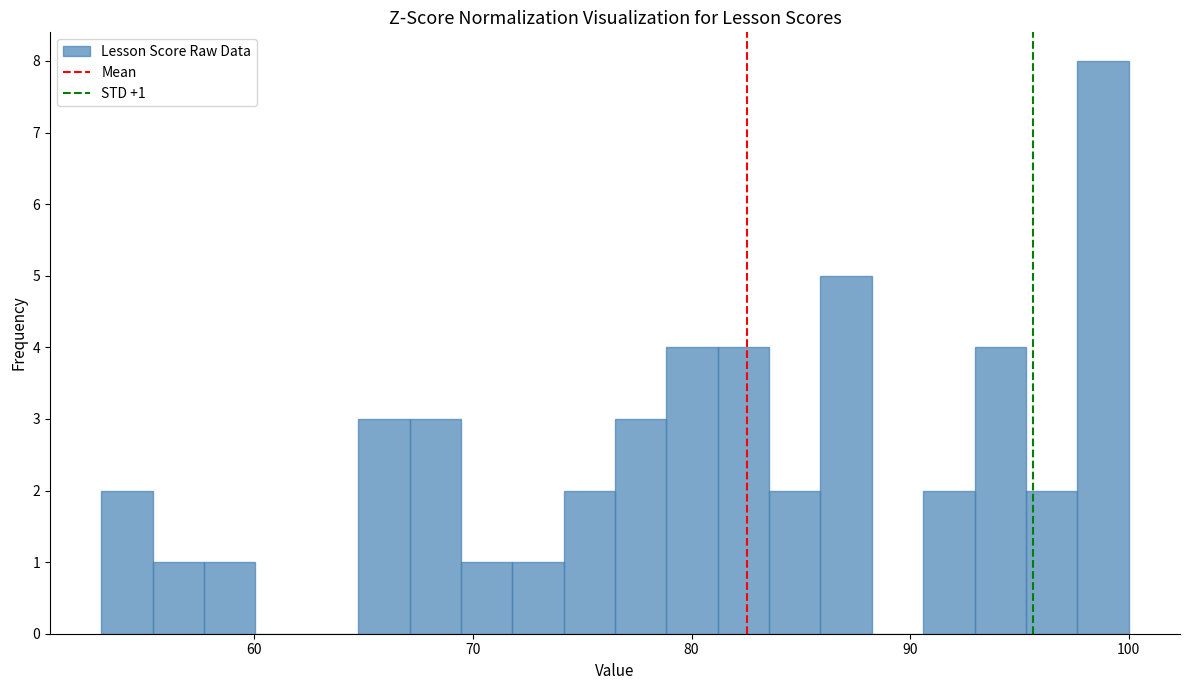

Read against the x-axis, roughly where is the centre of the tallest bar?

99